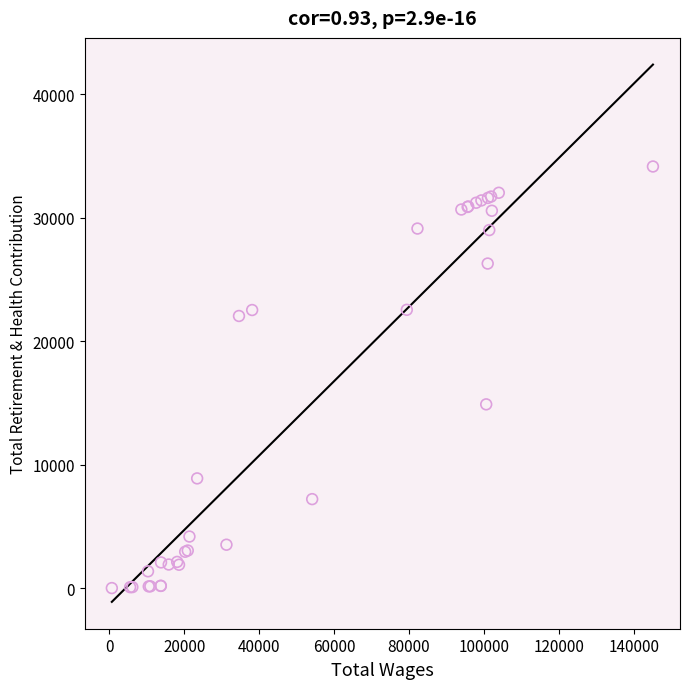

What Y value in the scatter plot is closest to 17069?

14878